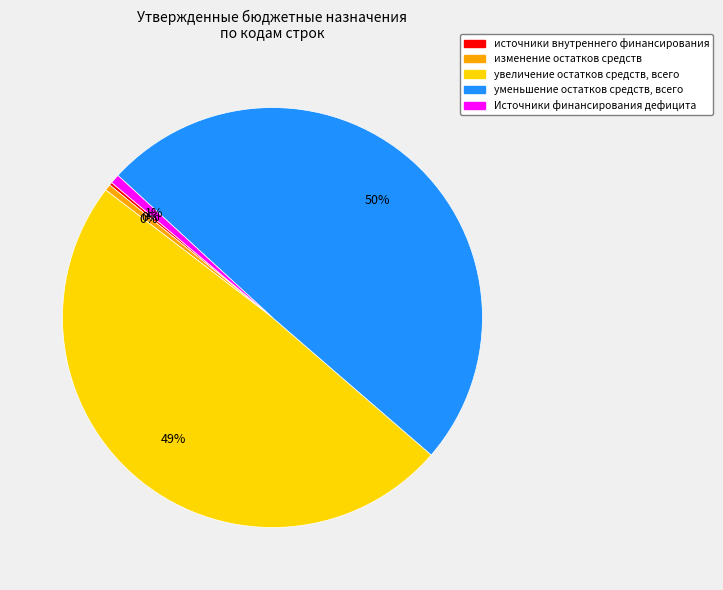

To the nearest percent, what is the average slice percentage?

20%